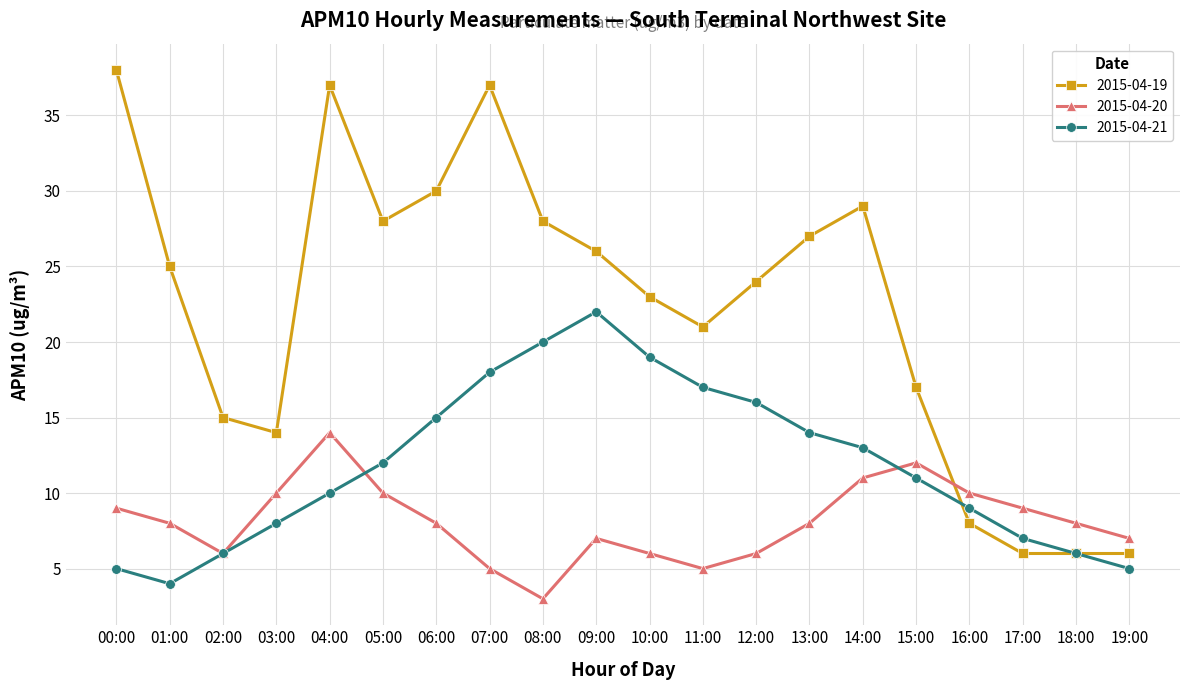

Count the number of data series in this chart.

3